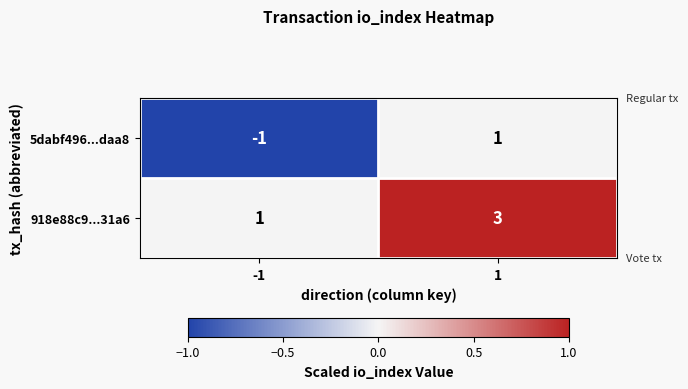

Which series has the largest total across all categories?

918e88c9...31a6